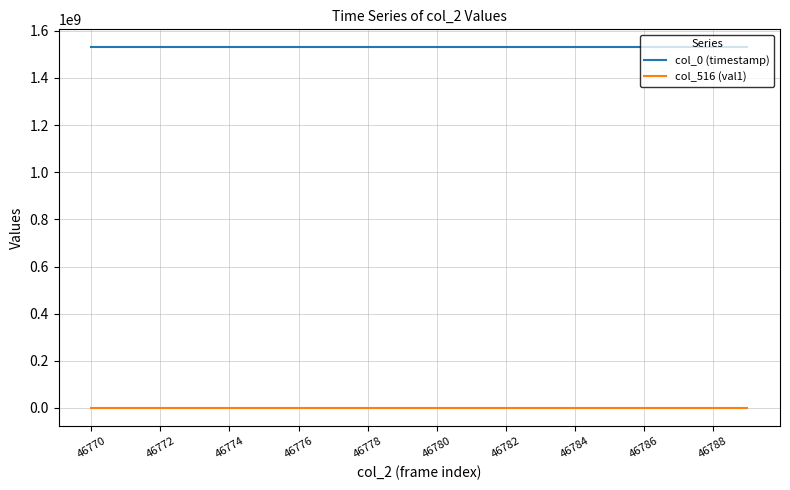

Rank the series by their maximum value, from lowest to highest.

col_516 (val1), col_0 (timestamp)